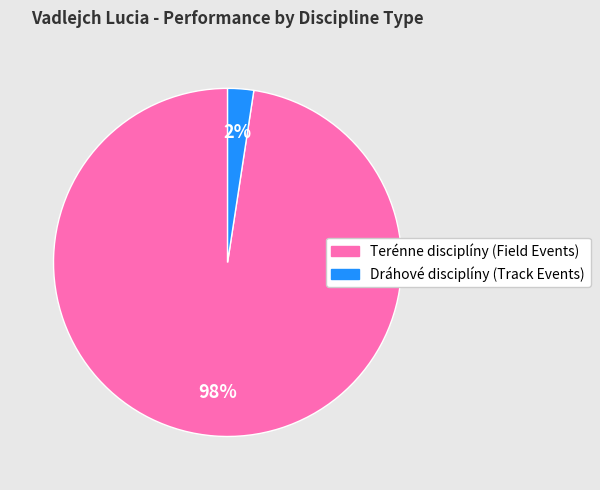

To the nearest percent, what is the average slice percentage?

50%